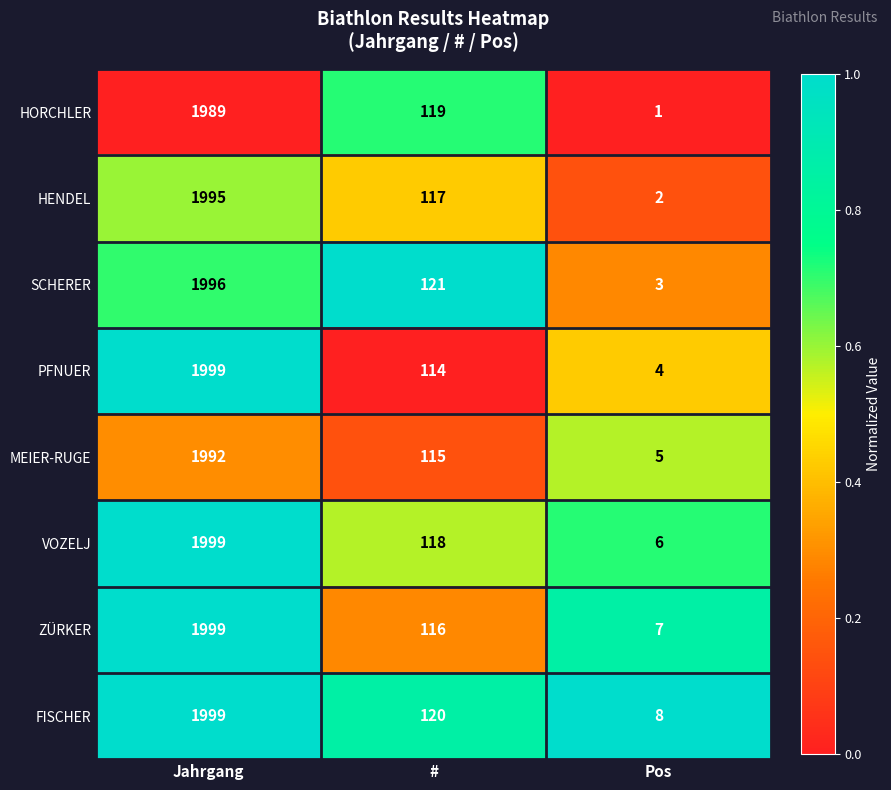

Rank the categories by PFNUER value from highest to lowest.

Jahrgang, #, Pos